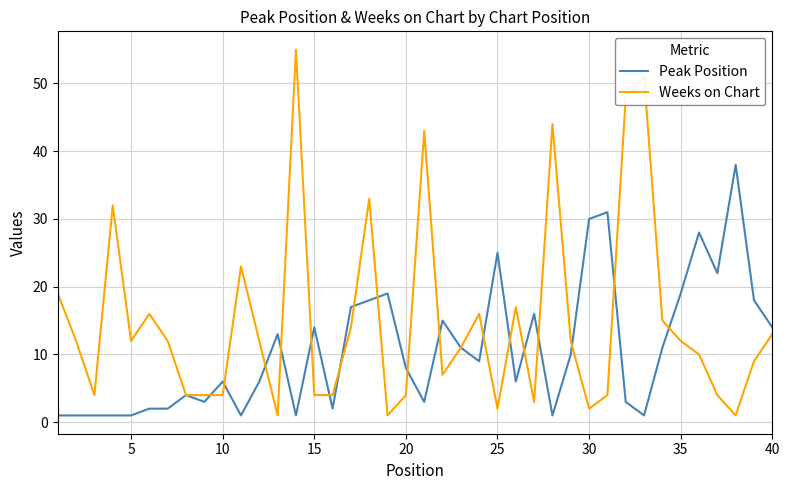

True or false: Weeks on Chart and Peak Position cross at least once.

True